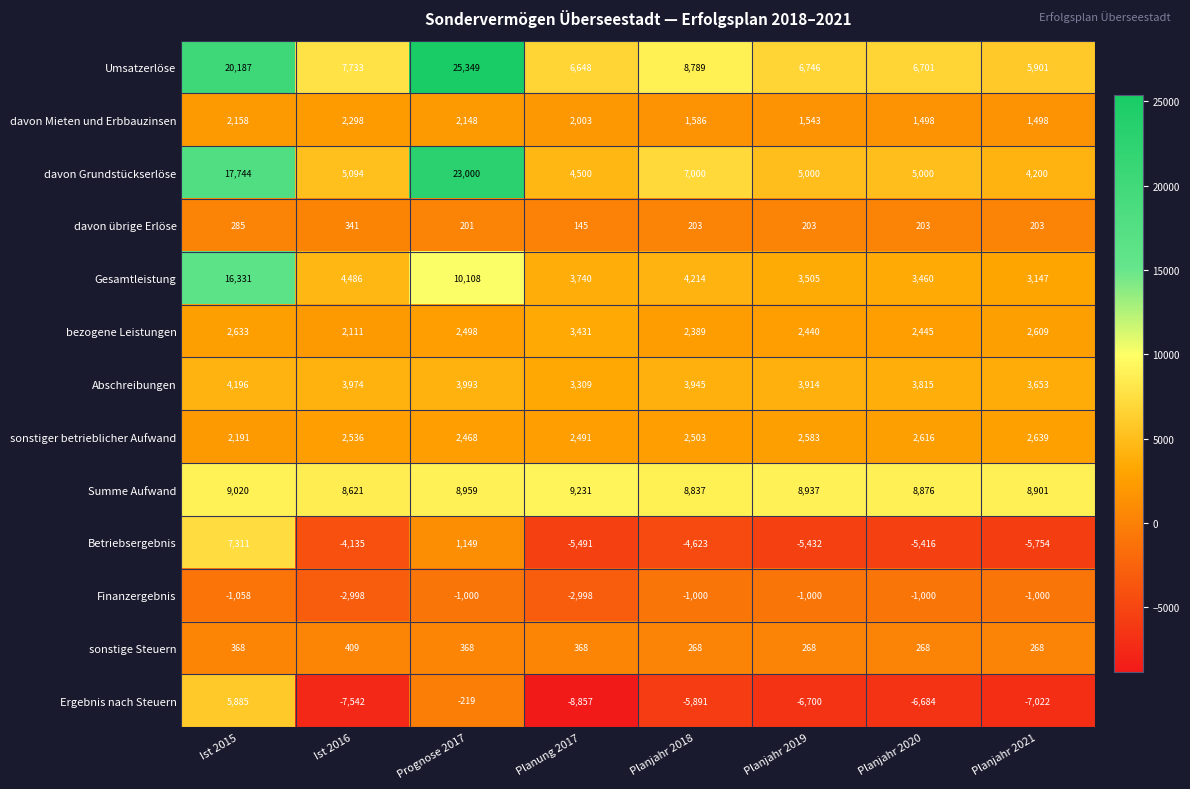

Where is bezogene Leistungen nearest to the value 2771?

Ist 2015